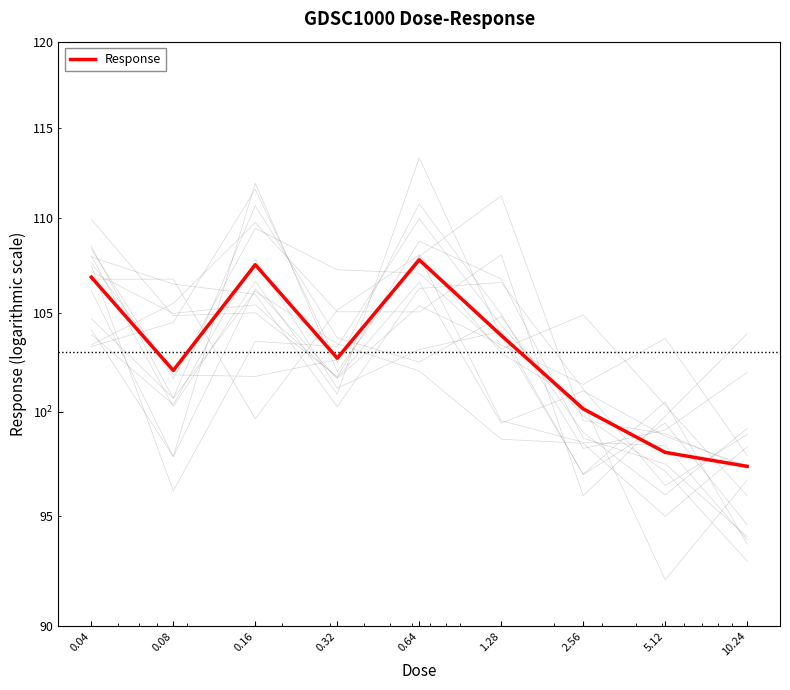

What is the sum of the values at 0.64 and 10.24?

205.1